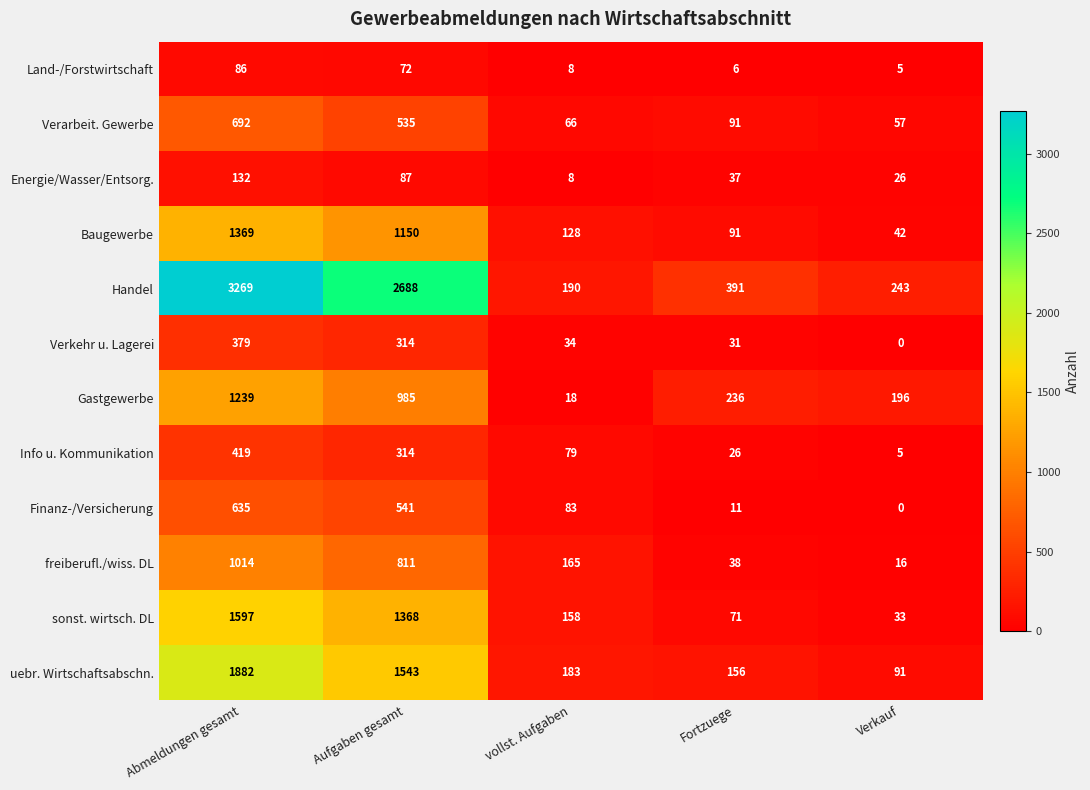

Count the number of data series in this chart.

12